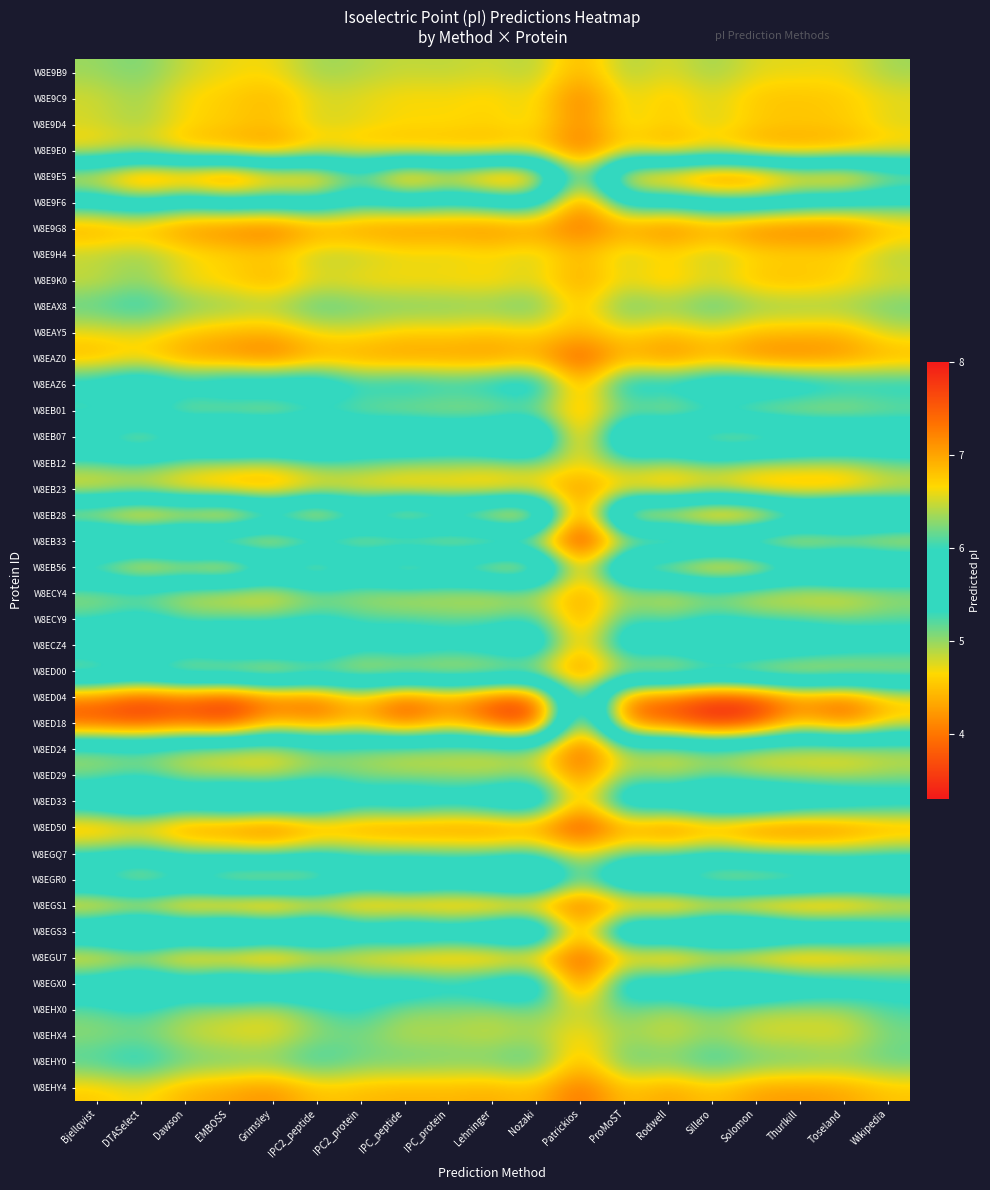

What is the smallest value displayed?

3.4